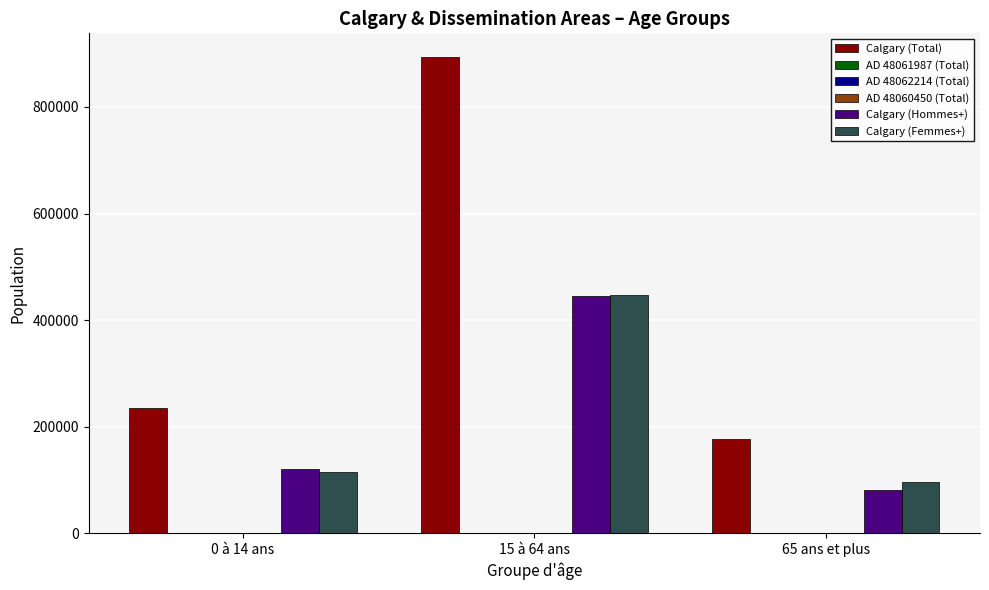

Where is Calgary (Hommes+) nearest to the value 263847?

0 à 14 ans